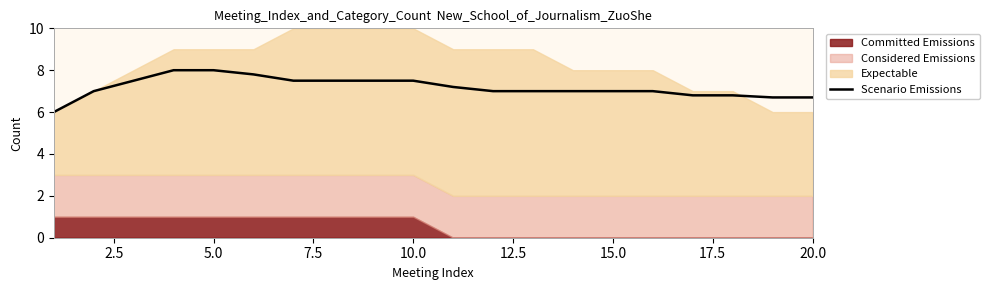

What is the minimum value for Scenario Emissions?

6.0